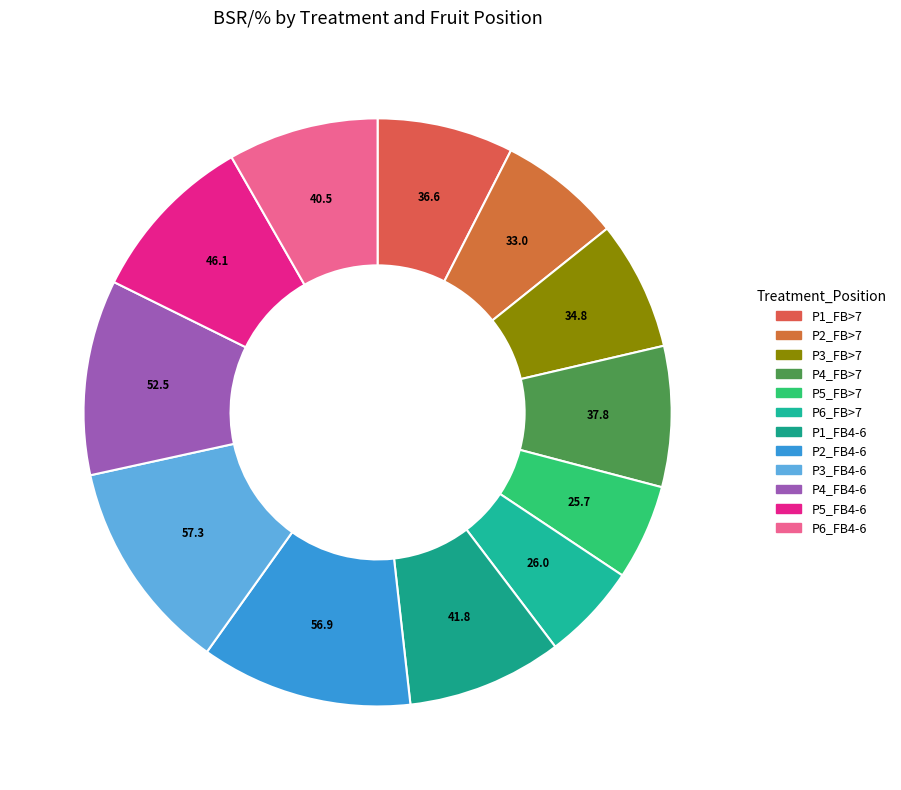

How many segments does this pie chart have?

12